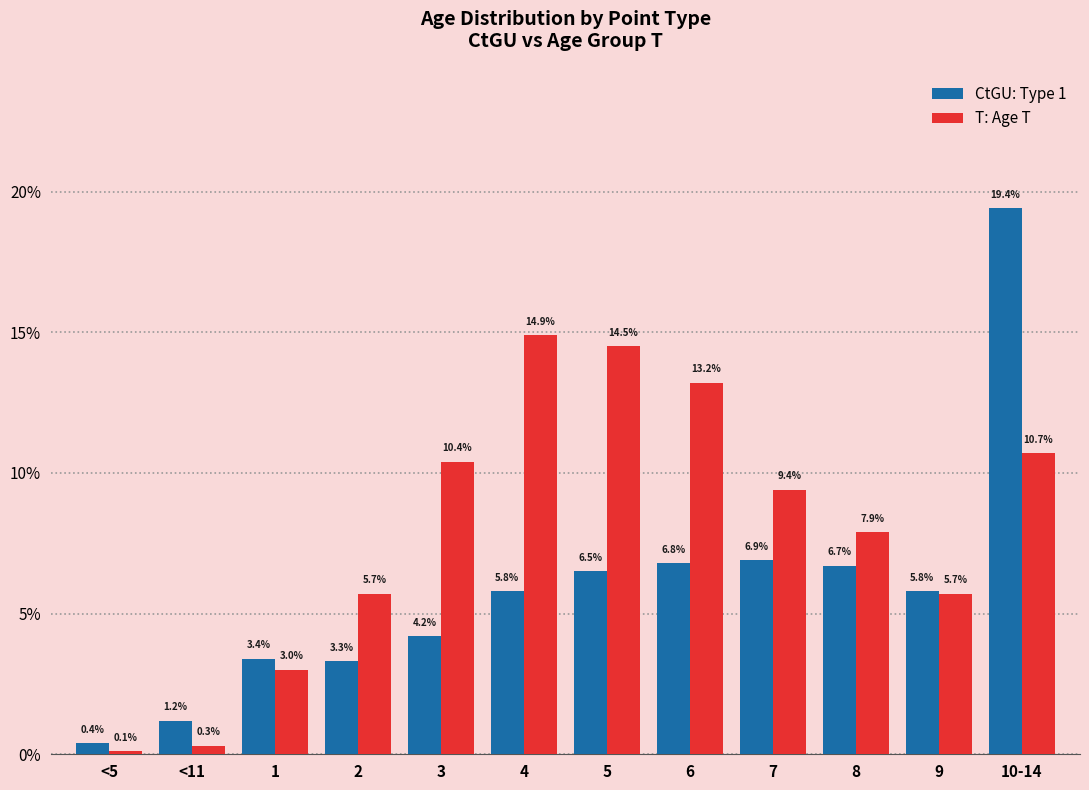

Does the chart contain stacked bars?

No